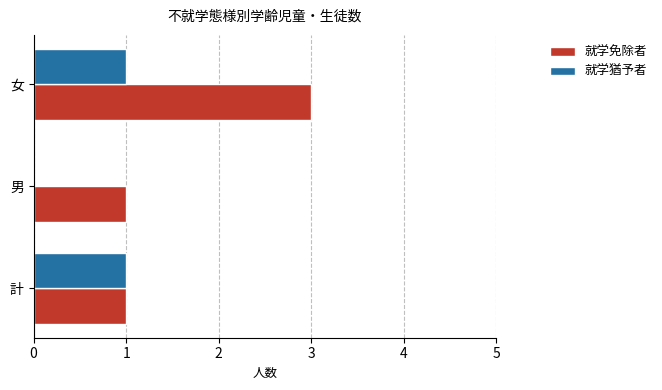

What is the greatest value displayed?

3